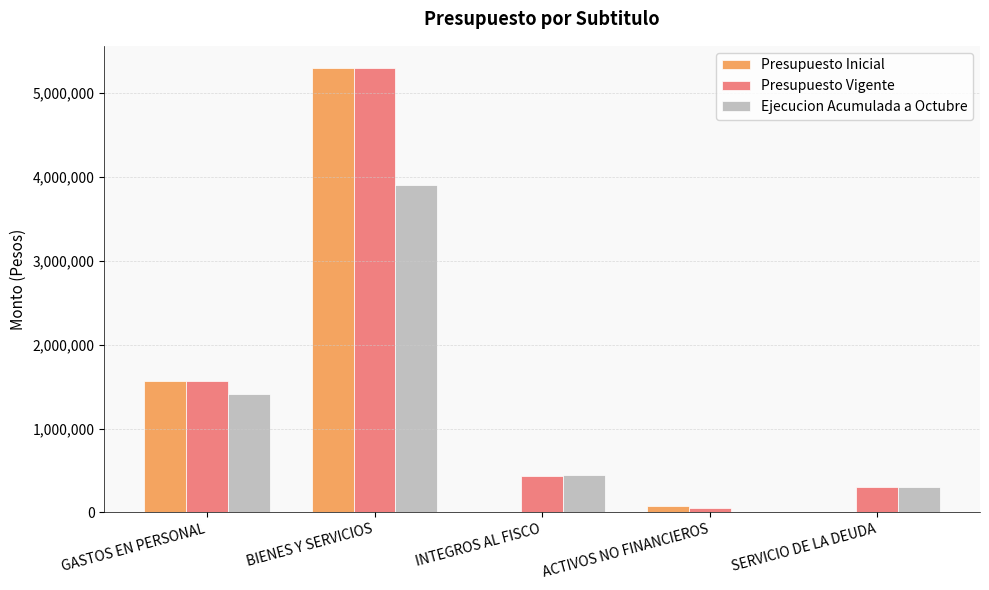

Is the value of Presupuesto Inicial at BIENES Y SERVICIOS greater than the value of Ejecucion Acumulada a Octubre at BIENES Y SERVICIOS?

Yes